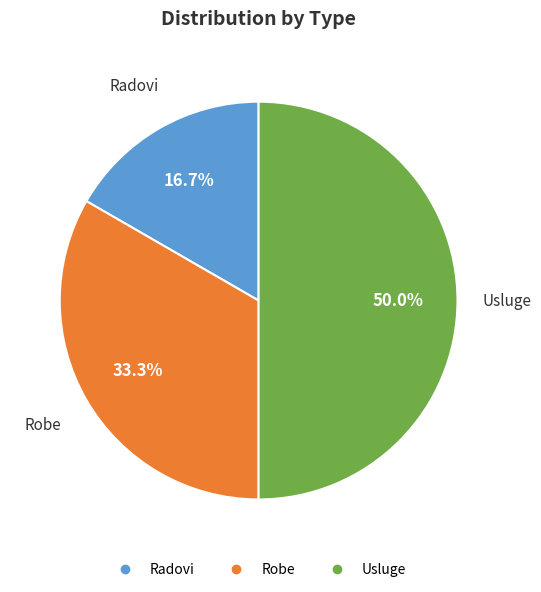

What percentage is the Radovi slice, to the nearest percent?

17%